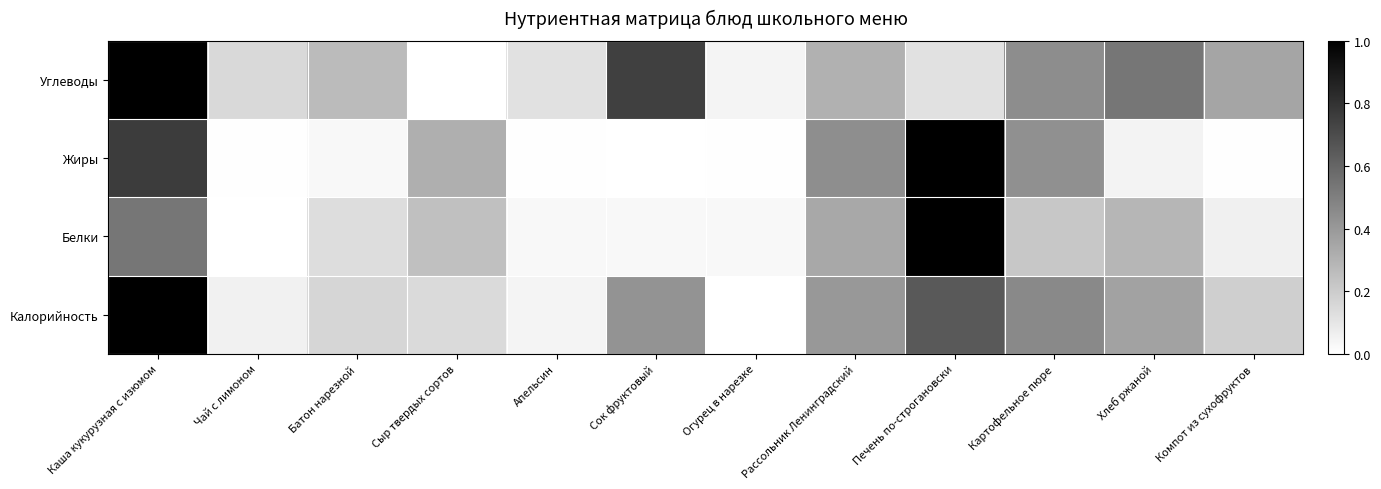

Reading right to left, what are all the values shown in this chart?

Калорийность: Компот из сухофруктов=0.2	Хлеб ржаной=0.4	Картофельное пюре=0.5	Печень по-строгановски=0.7	Рассольник Ленинградский=0.4	Огурец в нарезке=0.0	Сок фруктовый=0.4	Апельсин=0.0	Сыр твердых сортов=0.1	Батон нарезной=0.2	Чай с лимоном=0.1	Каша кукурузная с изюмом=1.0
Белки: Компот из сухофруктов=0.1	Хлеб ржаной=0.3	Картофельное пюре=0.2	Печень по-строгановски=1.0	Рассольник Ленинградский=0.3	Огурец в нарезке=0.0	Сок фруктовый=0.0	Апельсин=0.0	Сыр твердых сортов=0.2	Батон нарезной=0.1	Чай с лимоном=0.0	Каша кукурузная с изюмом=0.5
Жиры: Компот из сухофруктов=0.0	Хлеб ржаной=0.0	Картофельное пюре=0.4	Печень по-строгановски=1.0	Рассольник Ленинградский=0.4	Огурец в нарезке=0.0	Сок фруктовый=0.0	Апельсин=0.0	Сыр твердых сортов=0.3	Батон нарезной=0.0	Чай с лимоном=0.0	Каша кукурузная с изюмом=0.8
Углеводы: Компот из сухофруктов=0.4	Хлеб ржаной=0.5	Картофельное пюре=0.4	Печень по-строгановски=0.1	Рассольник Ленинградский=0.3	Огурец в нарезке=0.0	Сок фруктовый=0.7	Апельсин=0.1	Сыр твердых сортов=0.0	Батон нарезной=0.3	Чай с лимоном=0.1	Каша кукурузная с изюмом=1.0